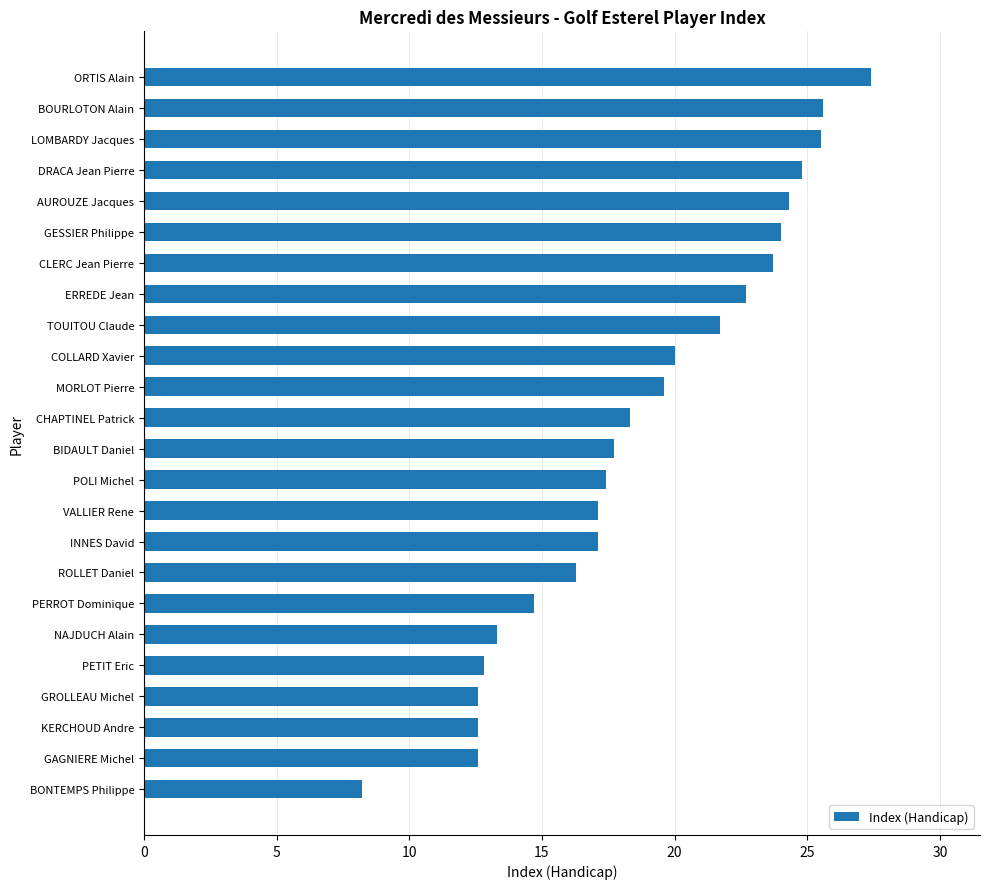

How many bars are there in total?

24